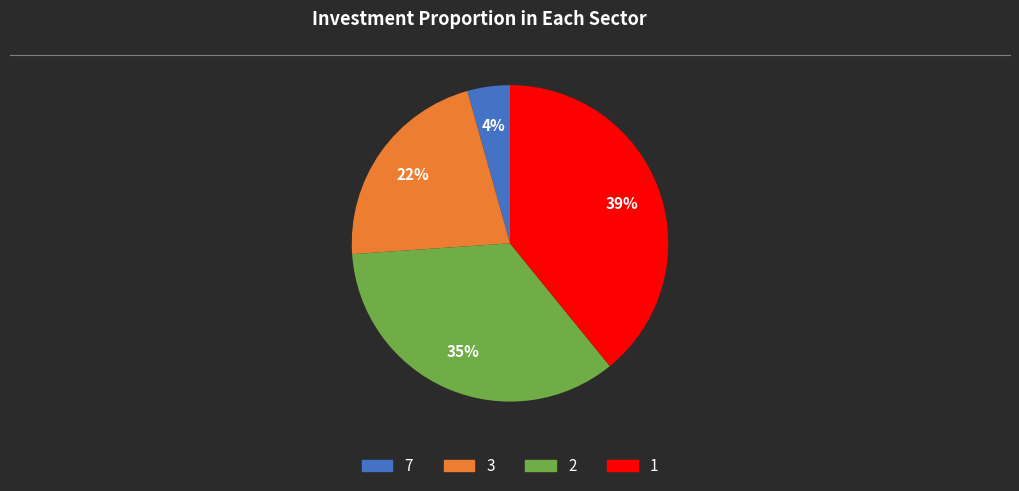

To the nearest percent, what is the average slice percentage?

25%